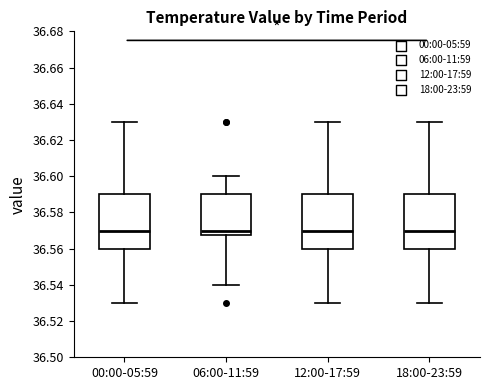

Reading left to right, read every box against the y-axis: the position of its median line, the range the box covers, and the ends of its whiskers. The values are not printed on the chart, so give them approximately, as read against the axis.

00:00-05:59: median 36.570, box 36.560 to 36.590, whiskers 36.530 to 36.630
06:00-11:59: median 36.570, box 36.568 to 36.590, whiskers 36.540 to 36.600
12:00-17:59: median 36.570, box 36.560 to 36.590, whiskers 36.530 to 36.630
18:00-23:59: median 36.570, box 36.560 to 36.590, whiskers 36.530 to 36.630